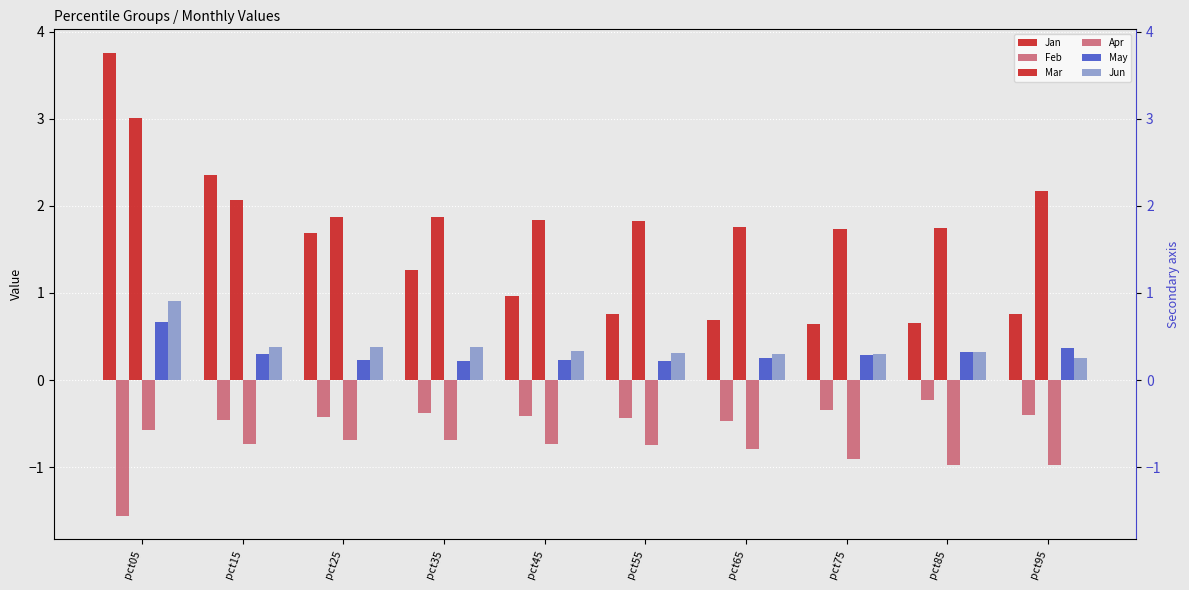

Are the bars horizontal?

No